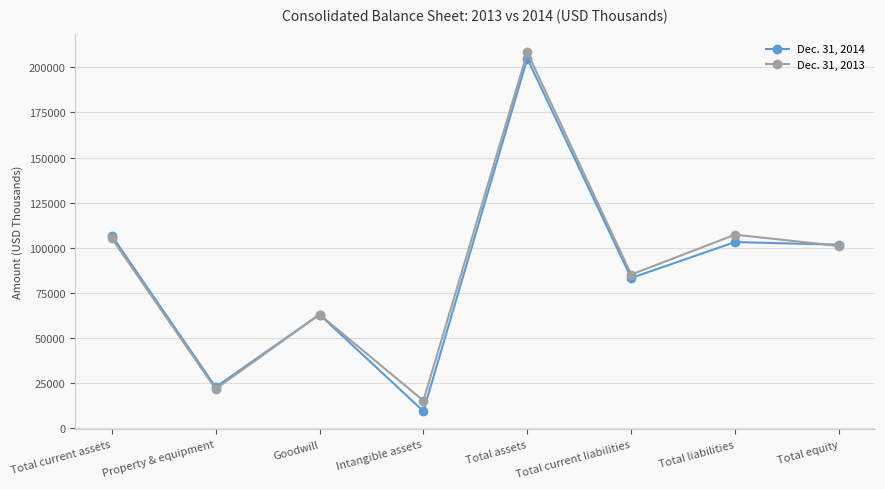

Which series changed the most between Intangible assets and Total liabilities?

Dec. 31, 2014